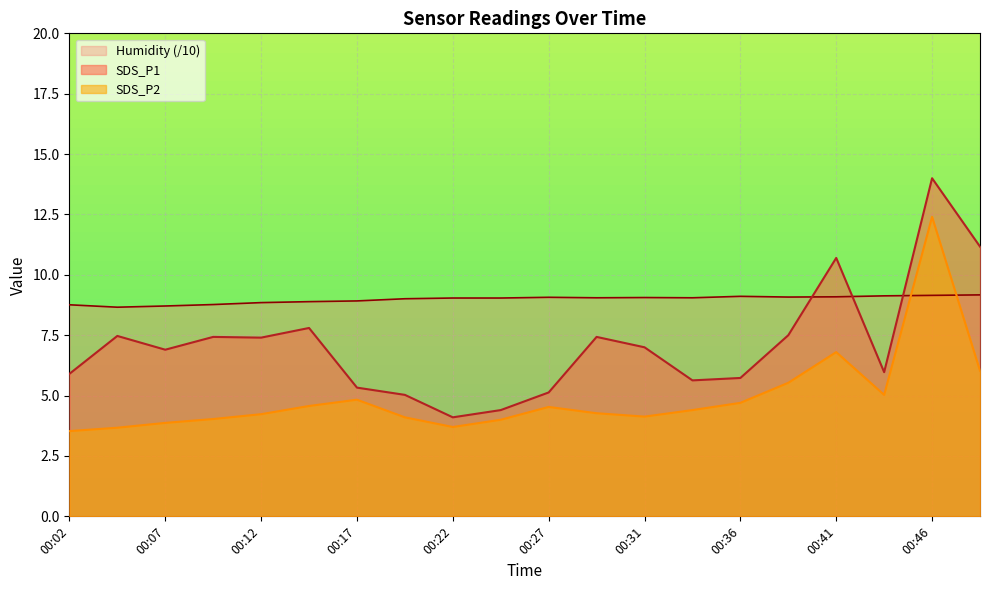

List the series in order of their peak value, lowest first.

Humidity (/10), SDS_P2, SDS_P1